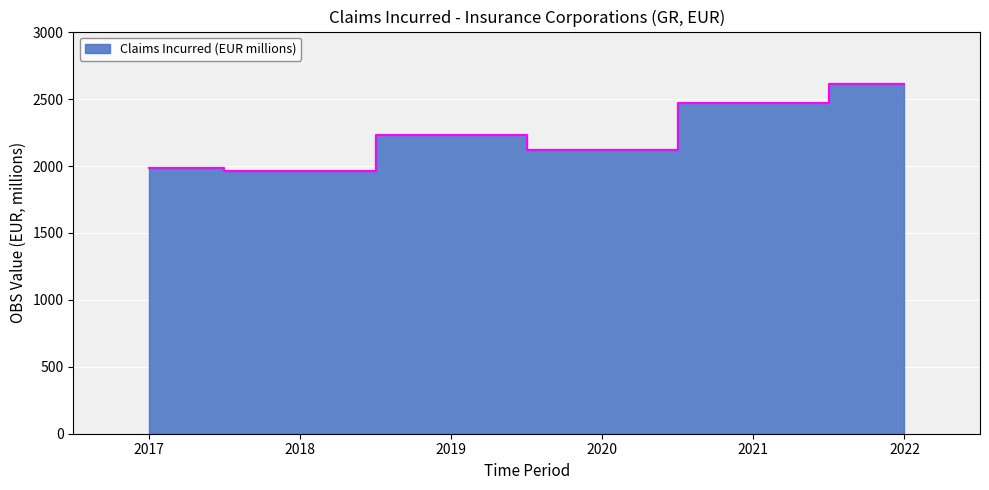

Rank the categories by value from lowest to highest.

2018, 2017, 2020, 2019, 2021, 2022